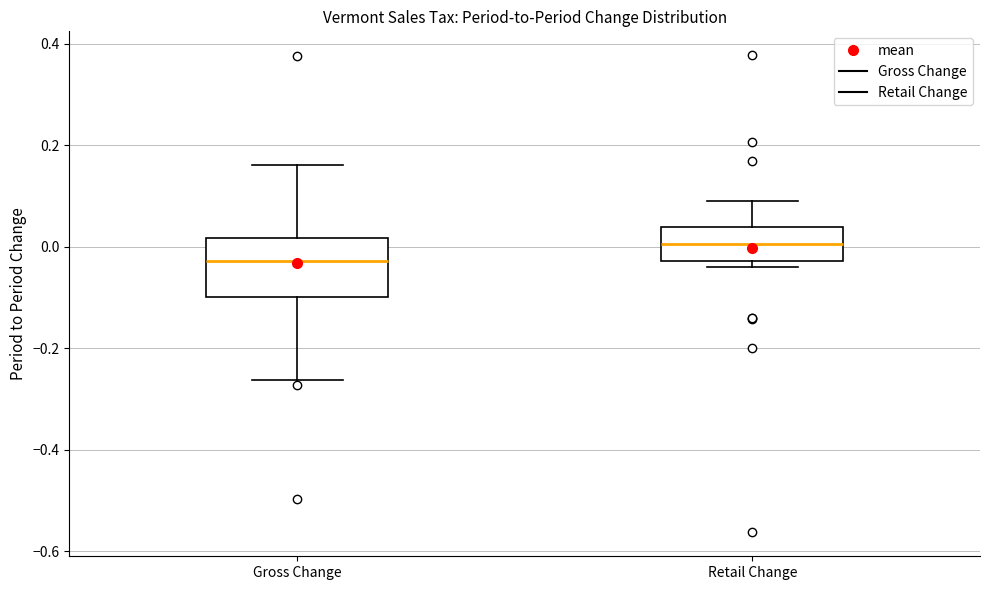

Which box has the lowest median line?

Gross Change